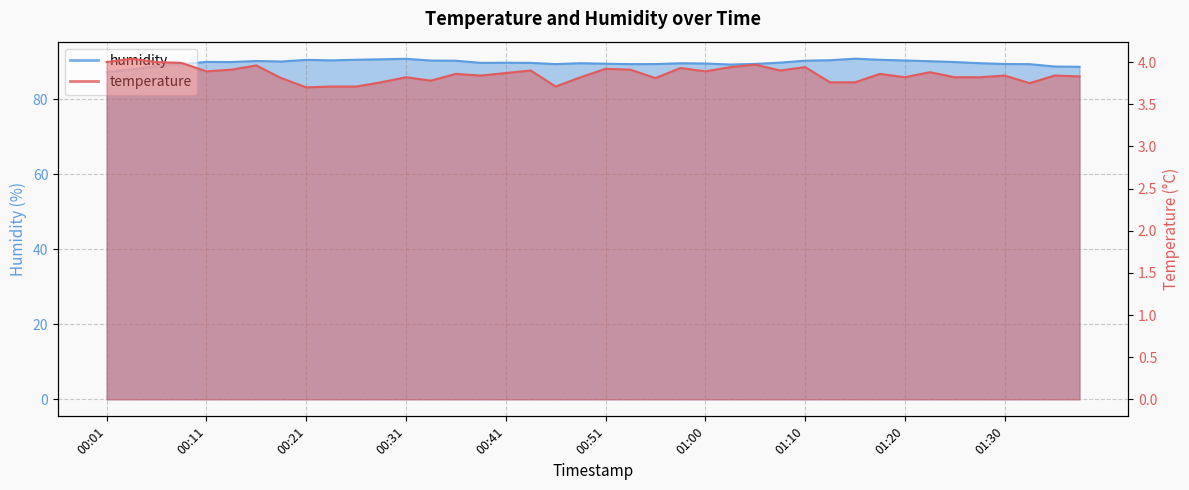

Where is temperature nearest to the value 3?

00:21